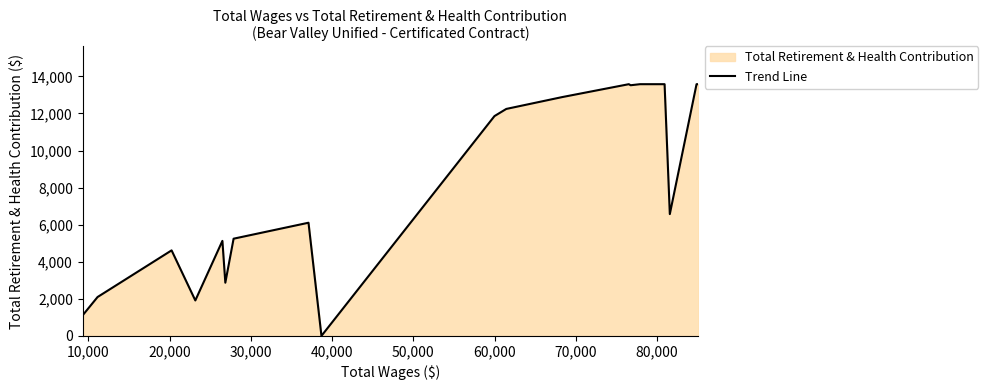

What is the difference between the maximum and minimum values?

13578